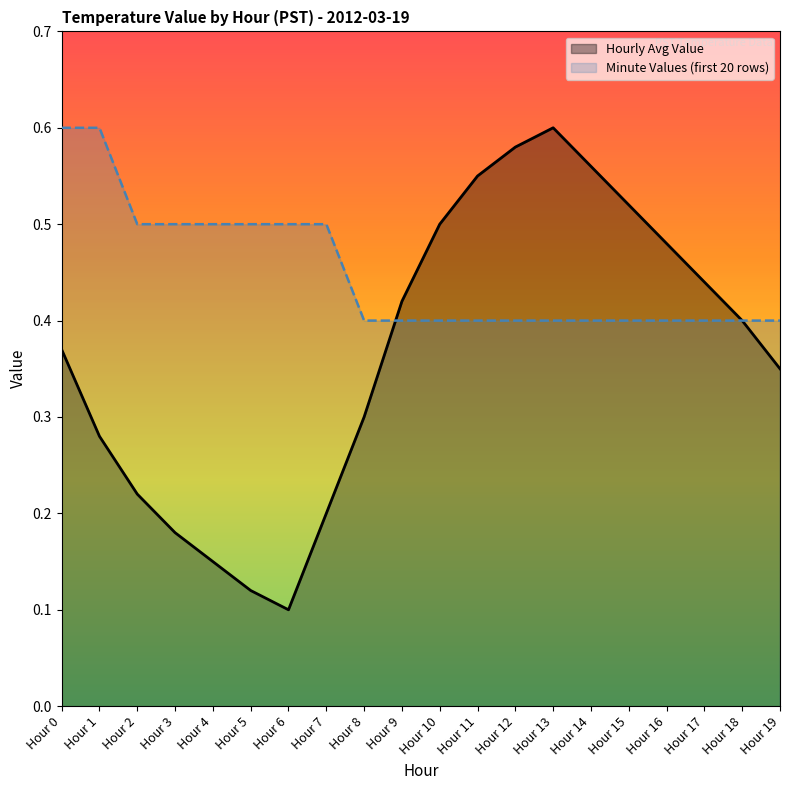

Reading left to right, transcribe all the data shown in this chart.

Hour 0=0.6	Hour 1=0.6	Hour 2=0.5	Hour 3=0.5	Hour 4=0.5	Hour 5=0.5	Hour 6=0.5	Hour 7=0.5	Hour 8=0.4	Hour 9=0.4	Hour 10=0.4	Hour 11=0.4	Hour 12=0.4	Hour 13=0.4	Hour 14=0.4	Hour 15=0.4	Hour 16=0.4	Hour 17=0.4	Hour 18=0.4	Hour 19=0.4